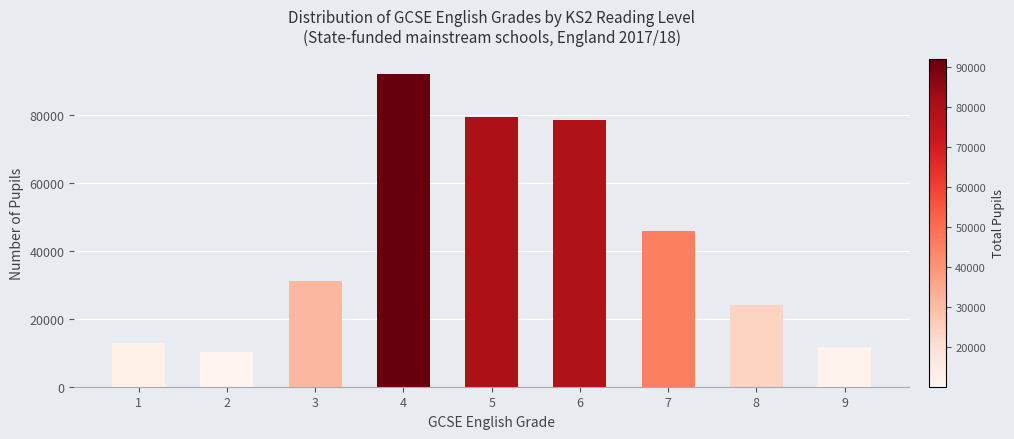

What is the average value?

42917